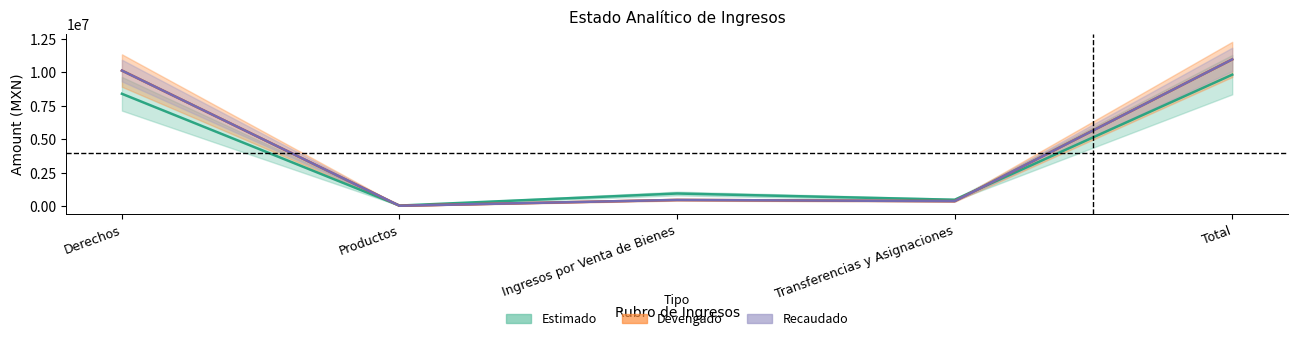

True or false: Recaudado has more than 0 interior local peaks.

True